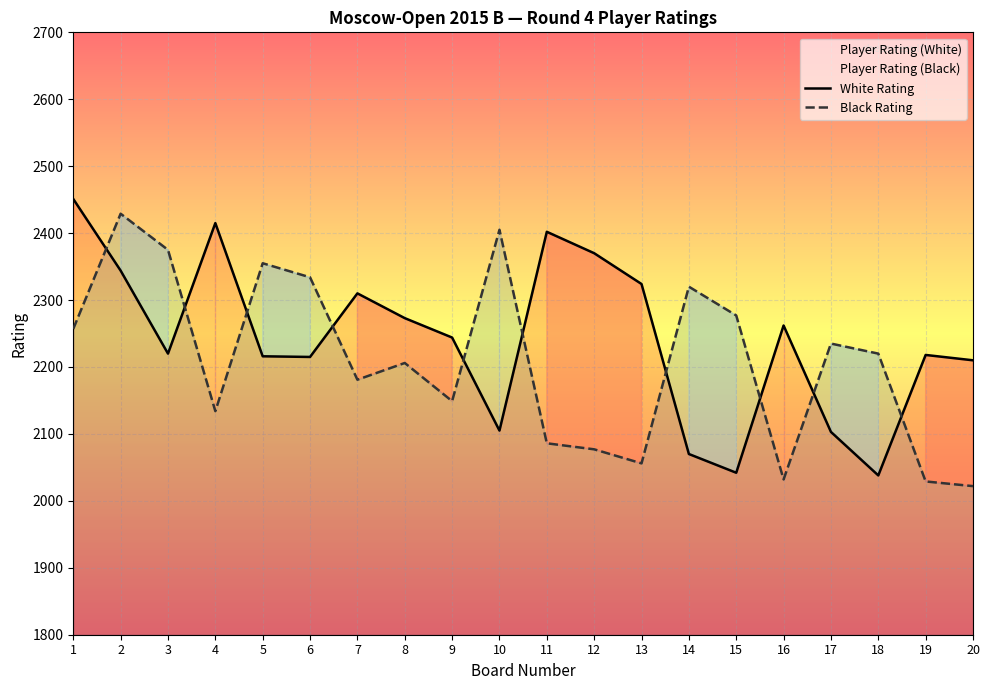

How many values in the White Rating series are below 2244?

10